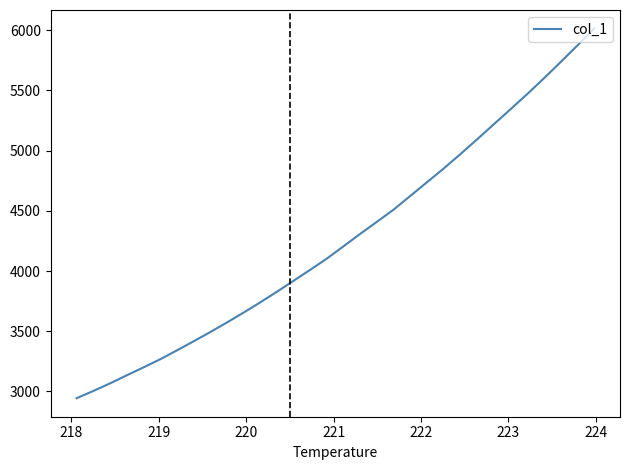

What is the difference between the maximum and minimum values?

3071.7